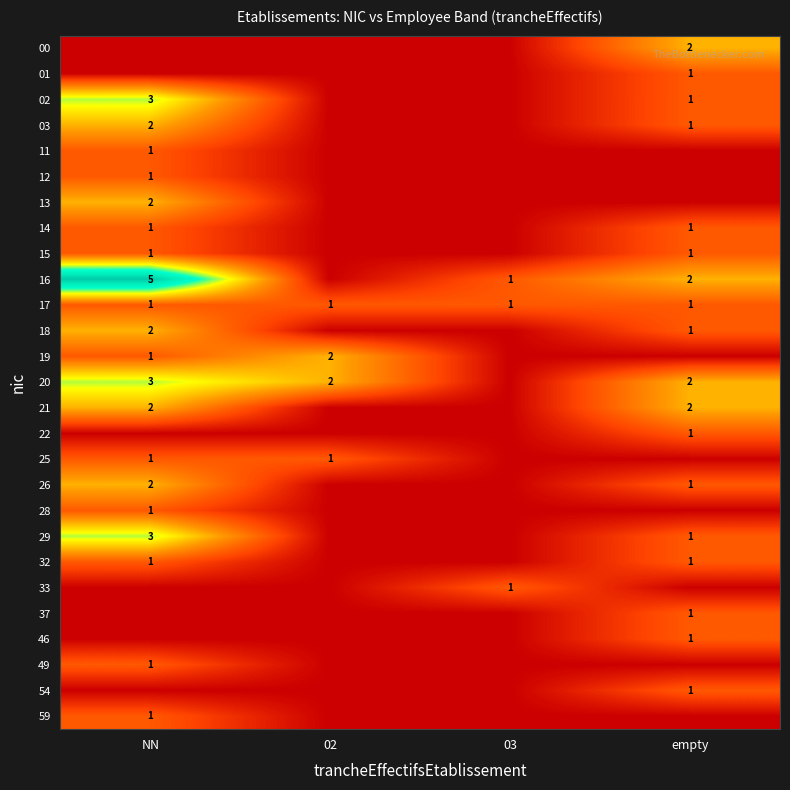

True or false: 03 has a value of 1 at empty.

True